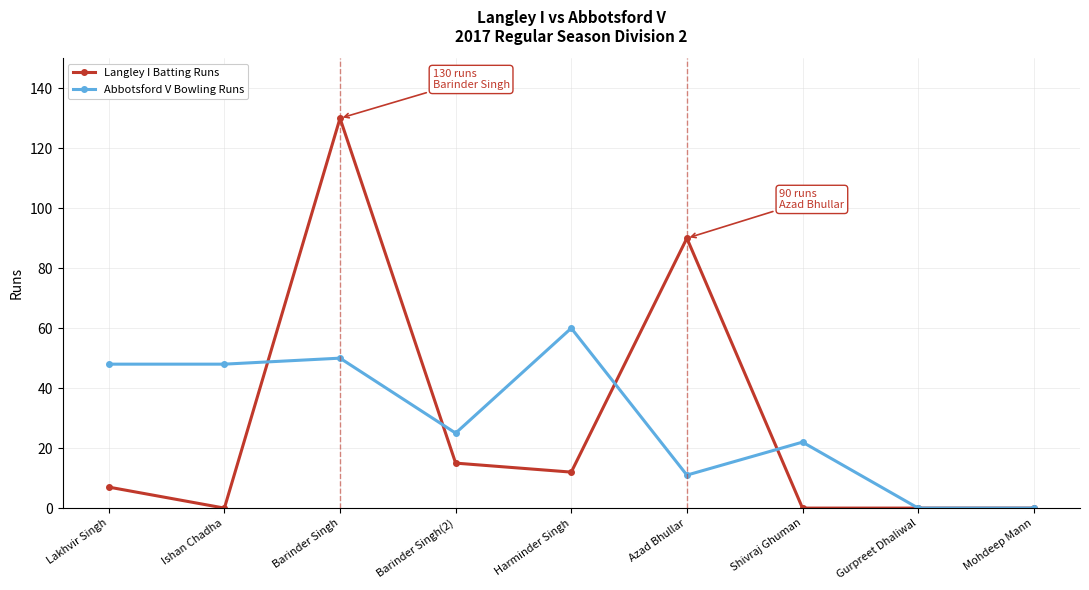

At which category is the sum across all series the highest?

Barinder Singh